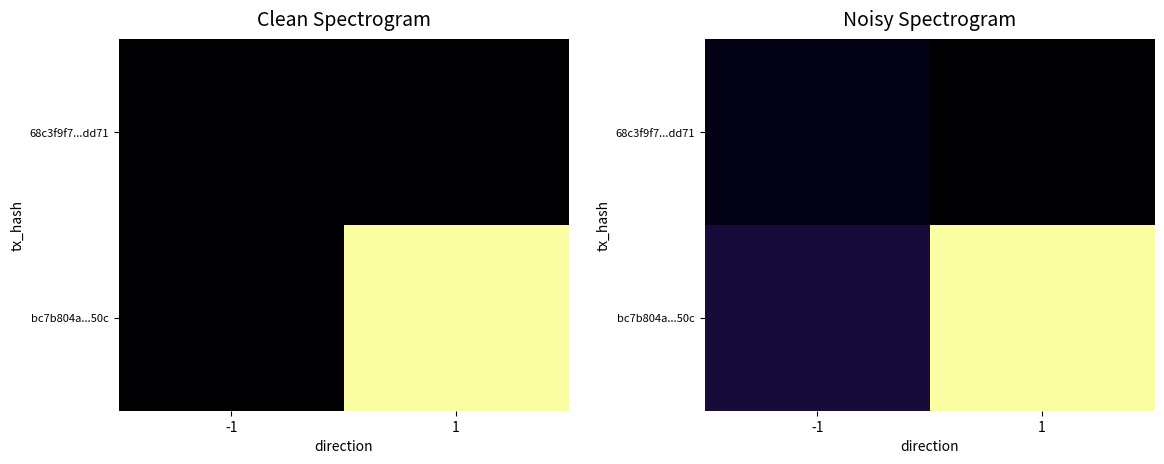

Between -1 and 1, which is larger?

-1